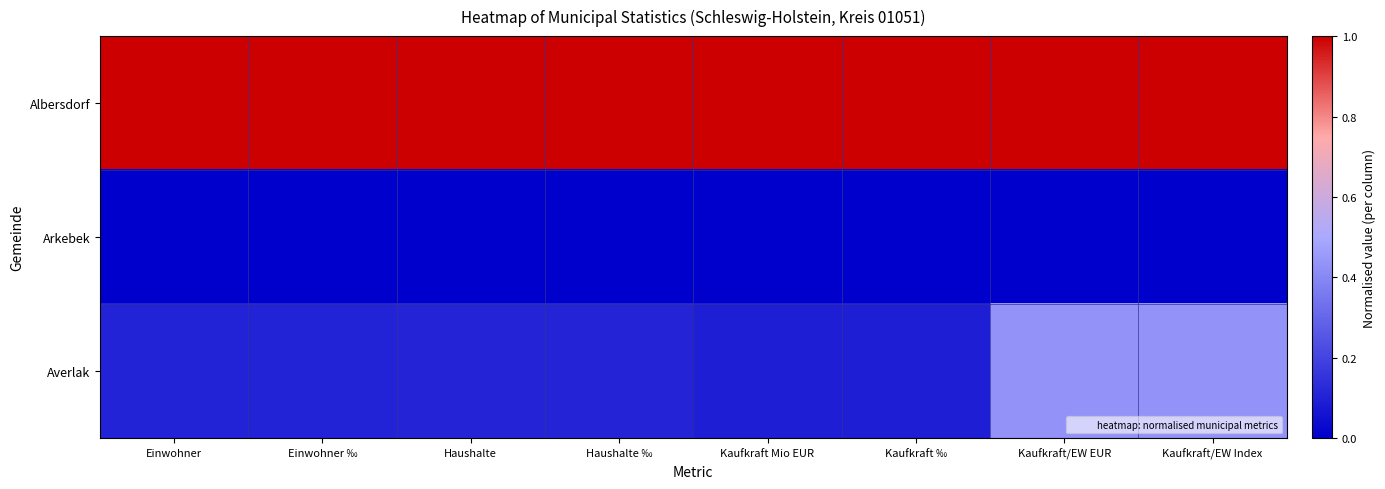

Reading left to right, extract all data points from this chart.

Albersdorf: Einwohner=1.0	Einwohner ‰=1.0	Haushalte=1.0	Haushalte ‰=1.0	Kaufkraft Mio EUR=1.0	Kaufkraft ‰=1.0	Kaufkraft/EW EUR=1.0	Kaufkraft/EW Index=1.0
Arkebek: Einwohner=0.0	Einwohner ‰=0.0	Haushalte=0.0	Haushalte ‰=0.0	Kaufkraft Mio EUR=0.0	Kaufkraft ‰=0.0	Kaufkraft/EW EUR=0.0	Kaufkraft/EW Index=0.0
Averlak: Einwohner=0.1	Einwohner ‰=0.1	Haushalte=0.1	Haushalte ‰=0.1	Kaufkraft Mio EUR=0.1	Kaufkraft ‰=0.1	Kaufkraft/EW EUR=0.4	Kaufkraft/EW Index=0.4